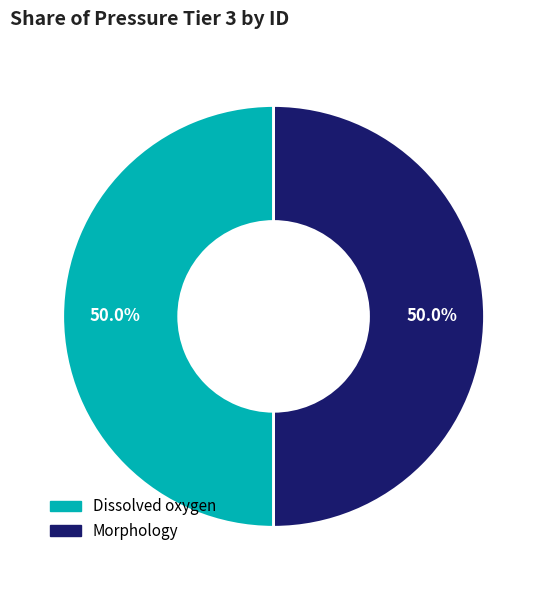

What is the ratio of the value at Morphology to the value at Dissolved oxygen?

1.0